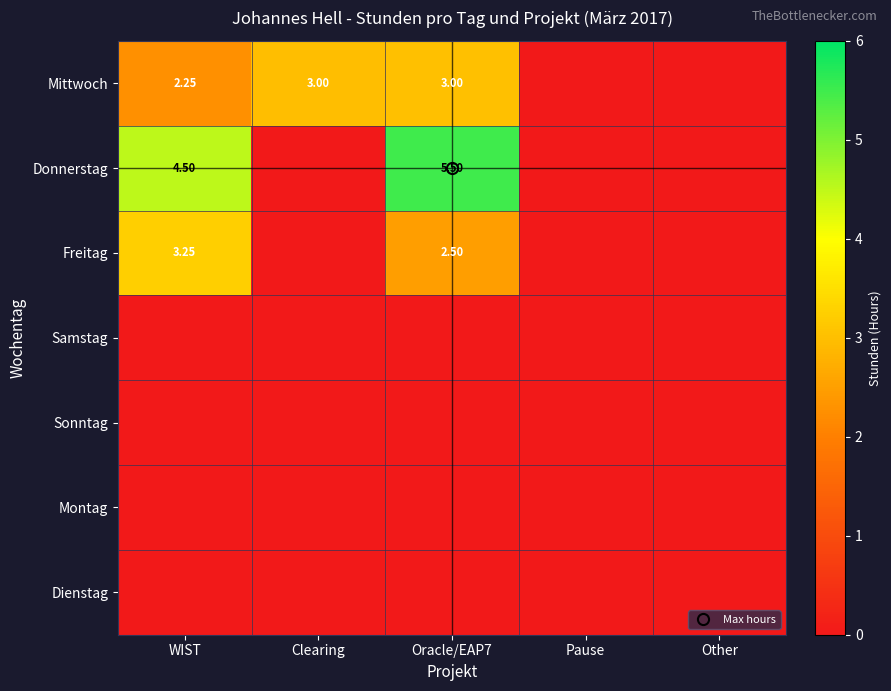

List the labels in order of Sonntag value, smallest first.

WIST, Clearing, Oracle/EAP7, Pause, Other